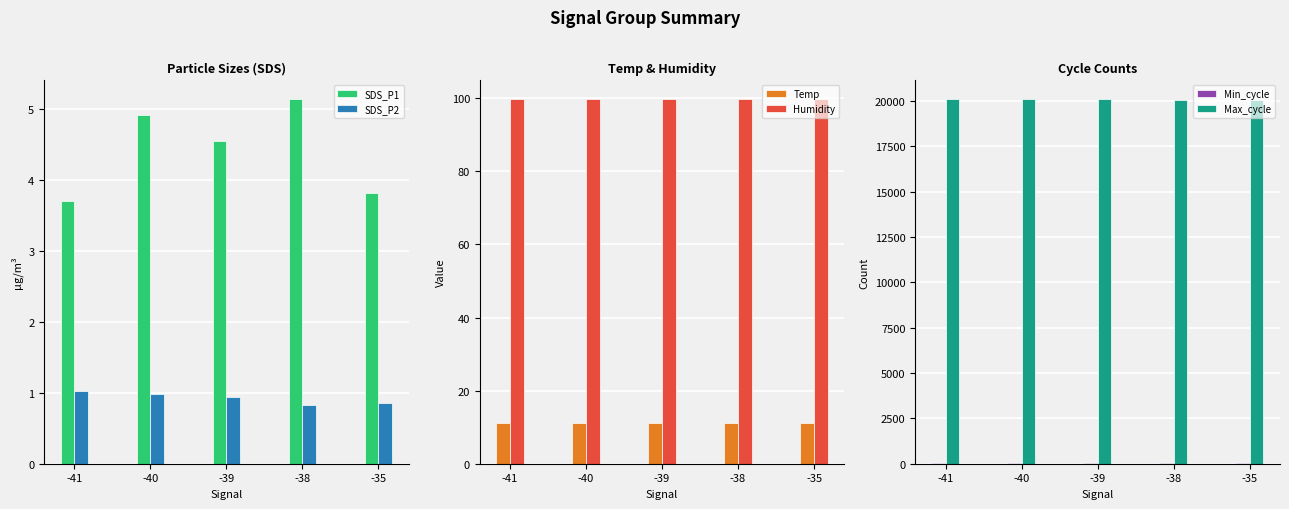

What is the sum of the SDS_P2 values at -39 and -41?

2.0